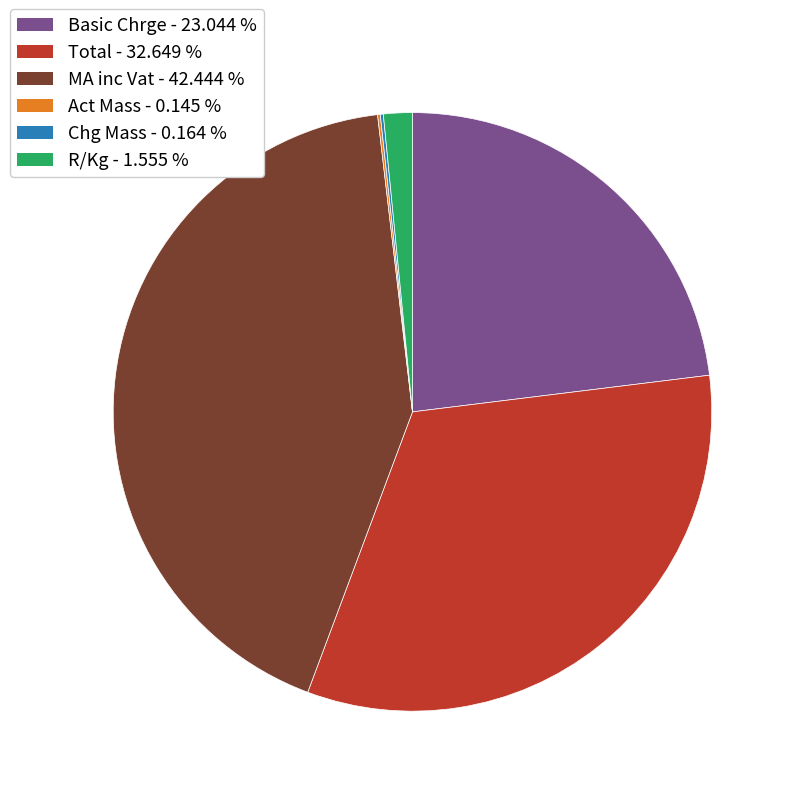

The Total slice represents 18% of the pie. True or false?

False